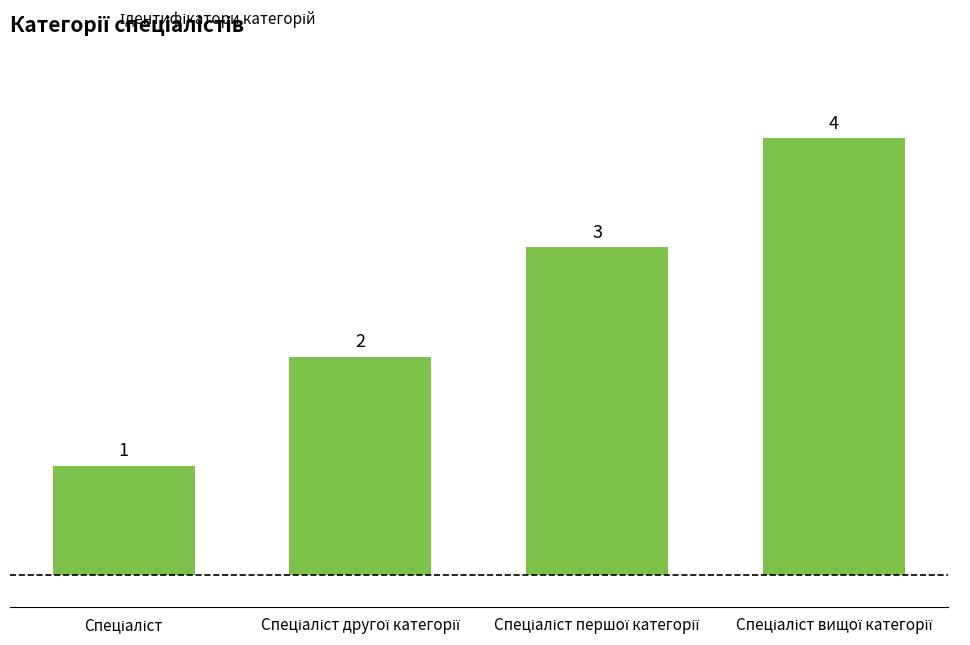

Count the values in the range 2 to 4.

3